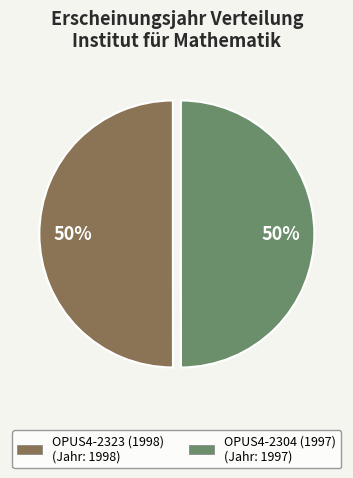

Do OPUS4-2323 (1998) (Jahr: 1998) and OPUS4-2304 (1997) (Jahr: 1997) together represent more than half of the pie?

Yes